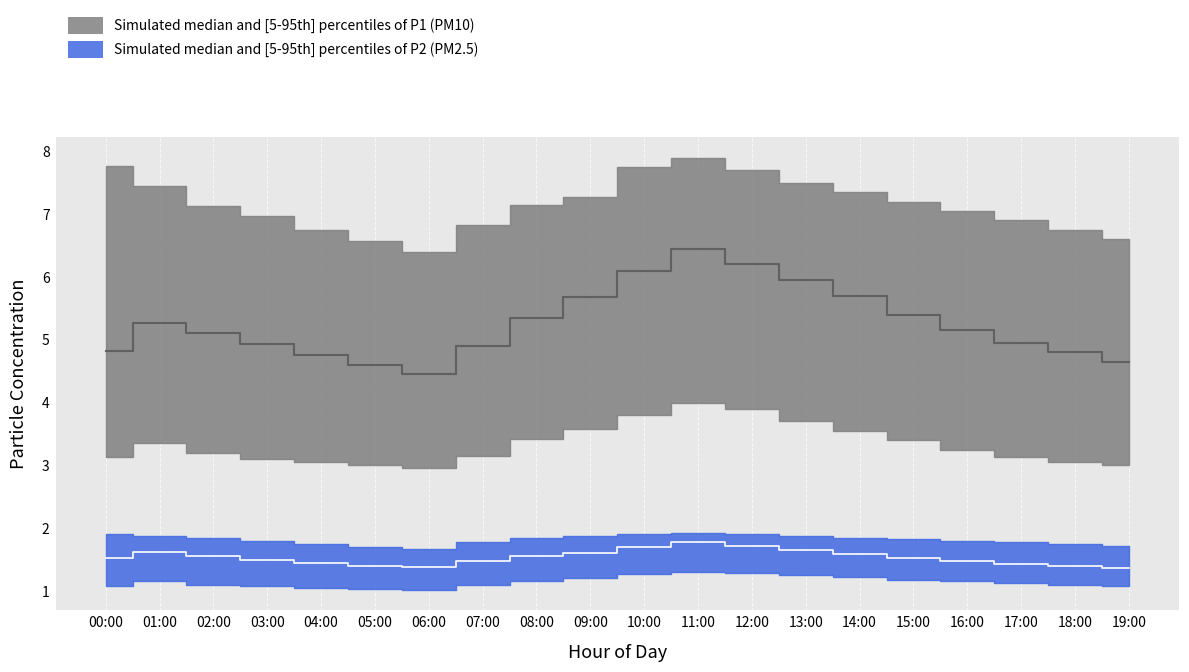

What is the value of the P1_median point at the 17th from the left?

5.2